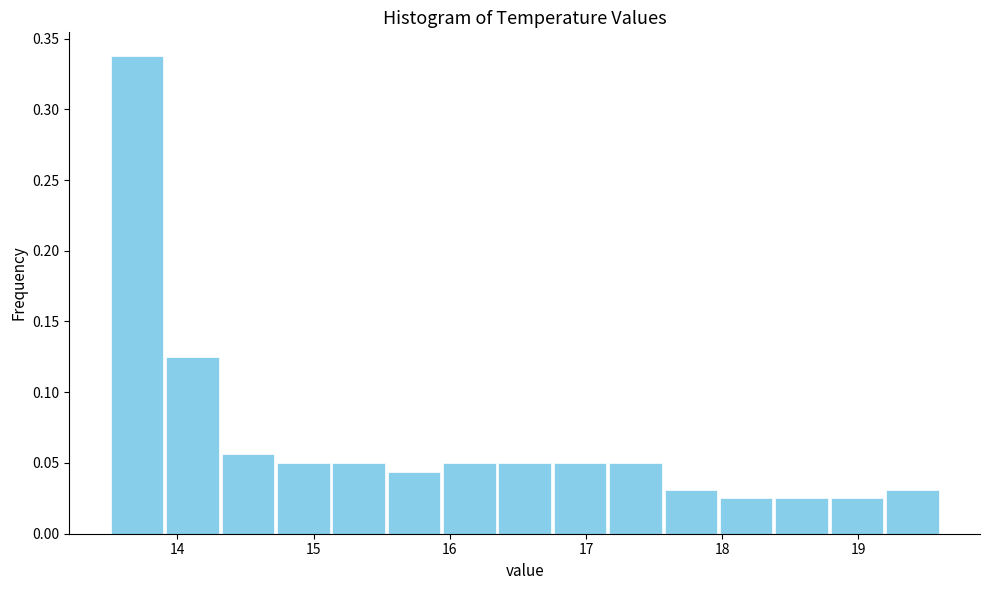

Reading left to right, list every bar in this chart as the range it spans on the x-axis followed by its height. Neither the bar edges nor the heights are printed on the chart, so give them approximately, as read against the axes.

13.5 to 13.9: 0.340
13.9 to 14.3: 0.125
14.3 to 14.7: 0.055
14.7 to 15.1: 0.050
15.1 to 15.5: 0.050
15.5 to 15.9: 0.045
15.9 to 16.3: 0.050
16.3 to 16.8: 0.050
16.8 to 17.2: 0.050
17.2 to 17.6: 0.050
17.6 to 18.0: 0.030
18.0 to 18.4: 0.025
18.4 to 18.8: 0.025
18.8 to 19.2: 0.025
19.2 to 19.6: 0.030